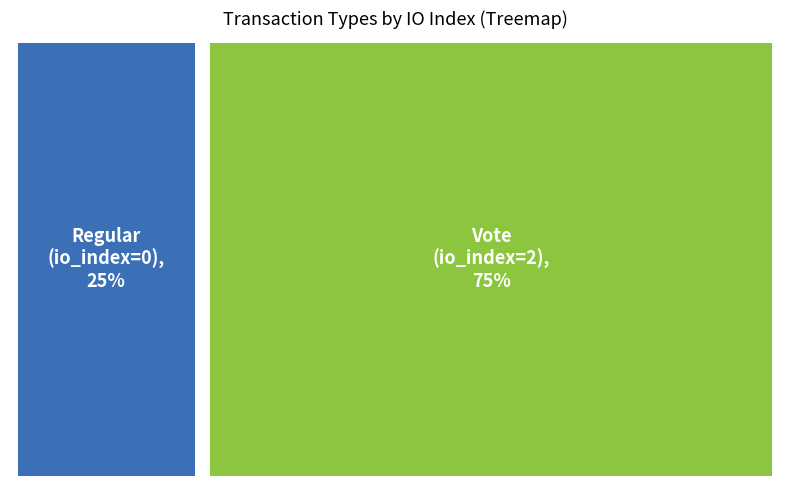

Is it true that Regular is 14% of the pie?

False